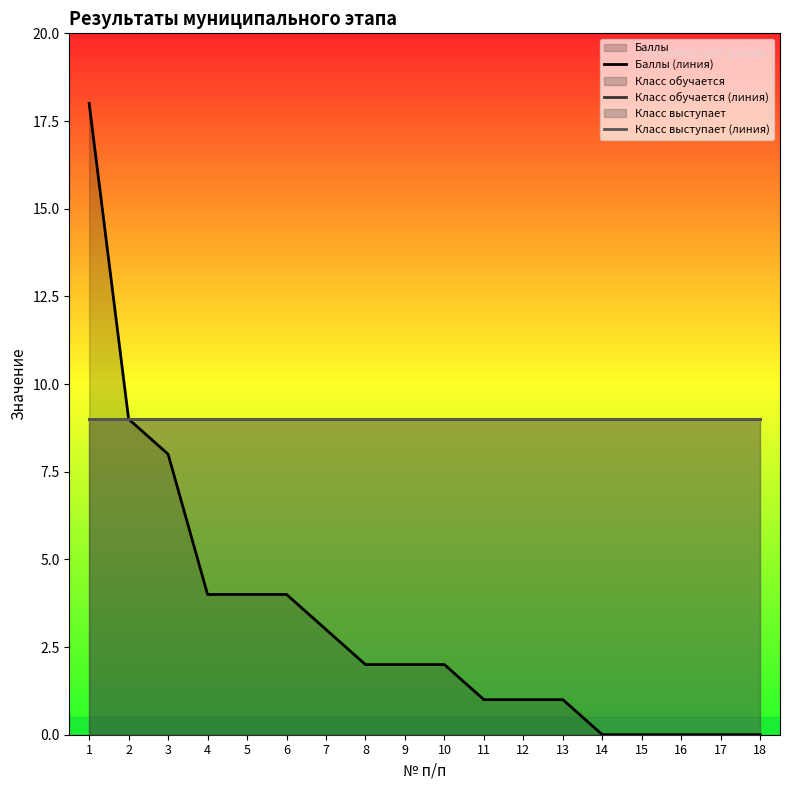

Does the chart have visible grid lines?

No